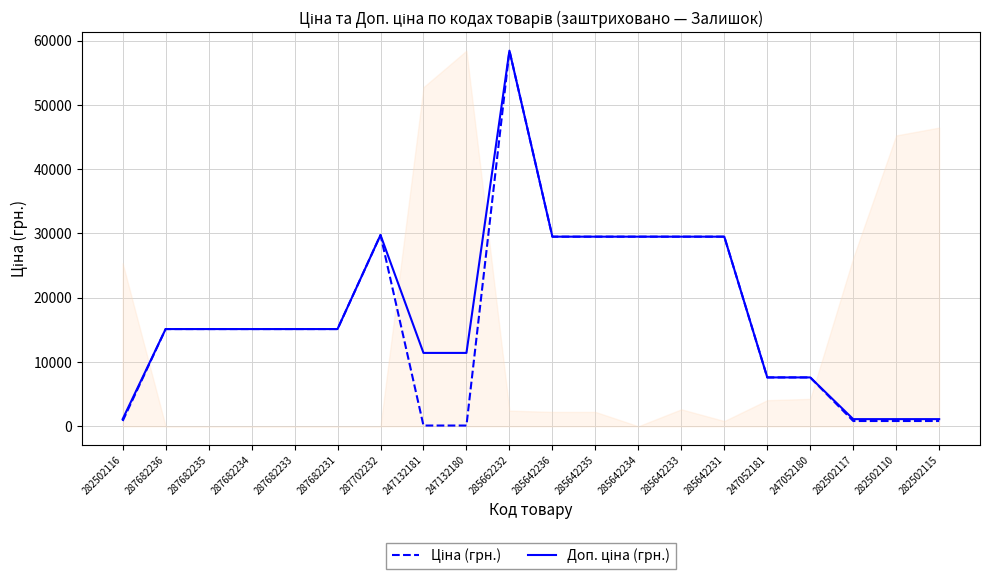

What is the maximum value shown in the chart?

58426.5